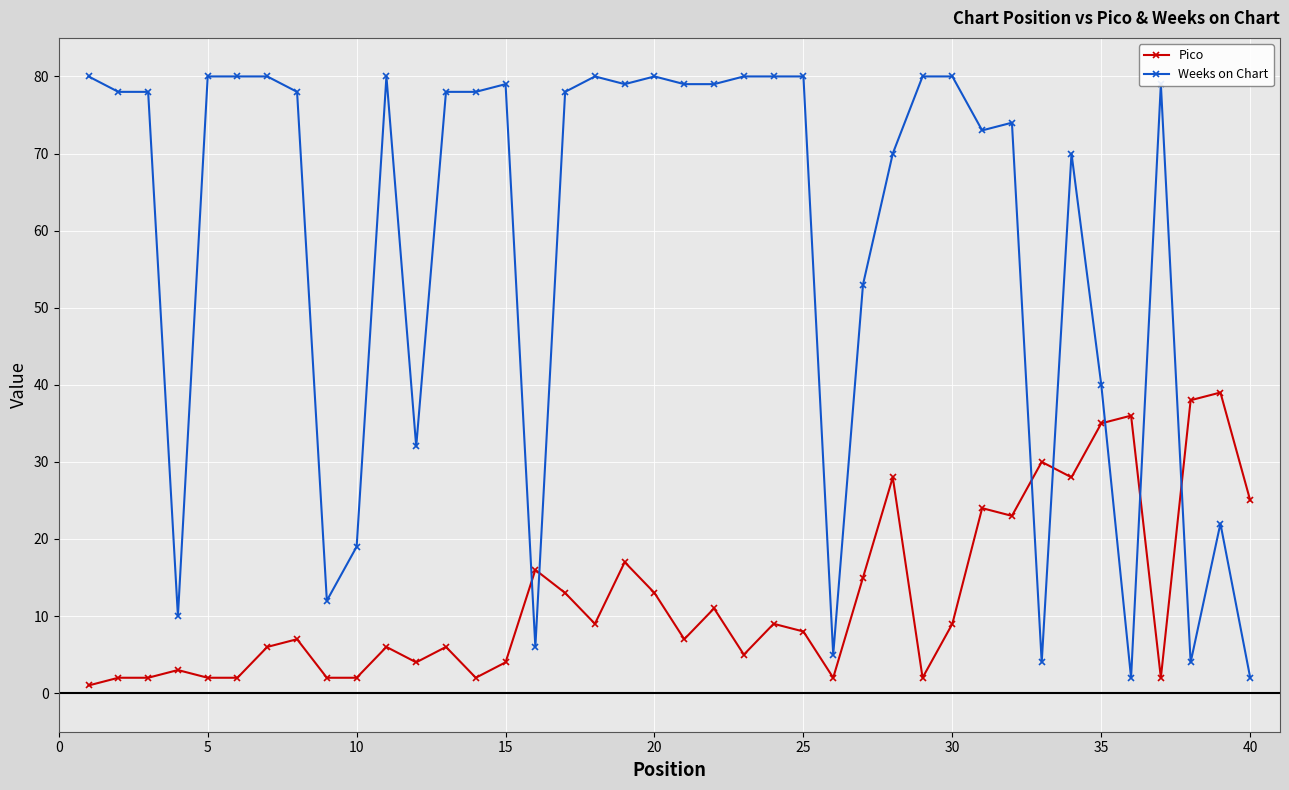

Rank the series by their maximum value, from highest to lowest.

Weeks on Chart, Pico